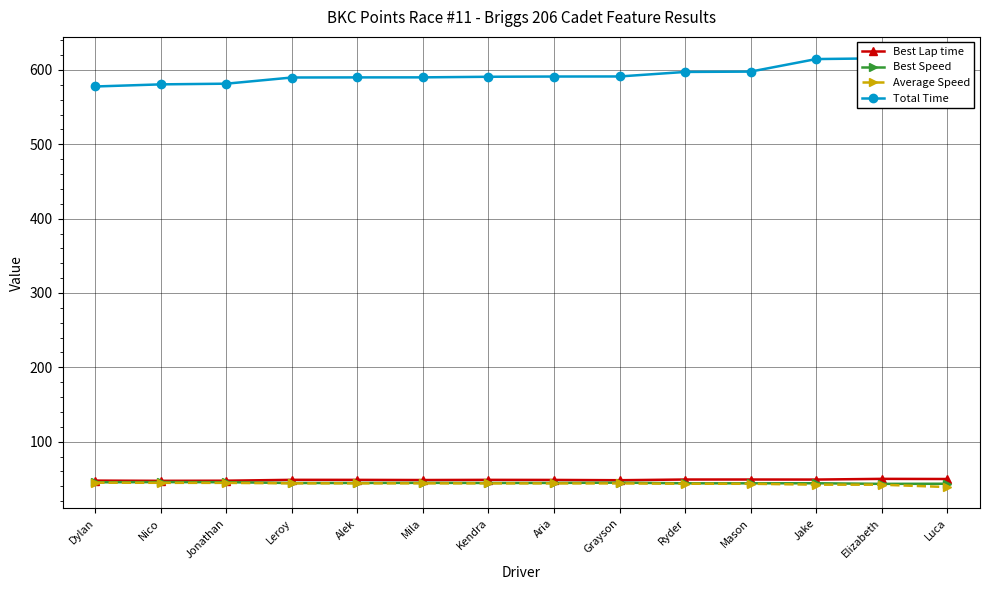

What is the value of the Average Speed point at the 3rd from the left?

44.6